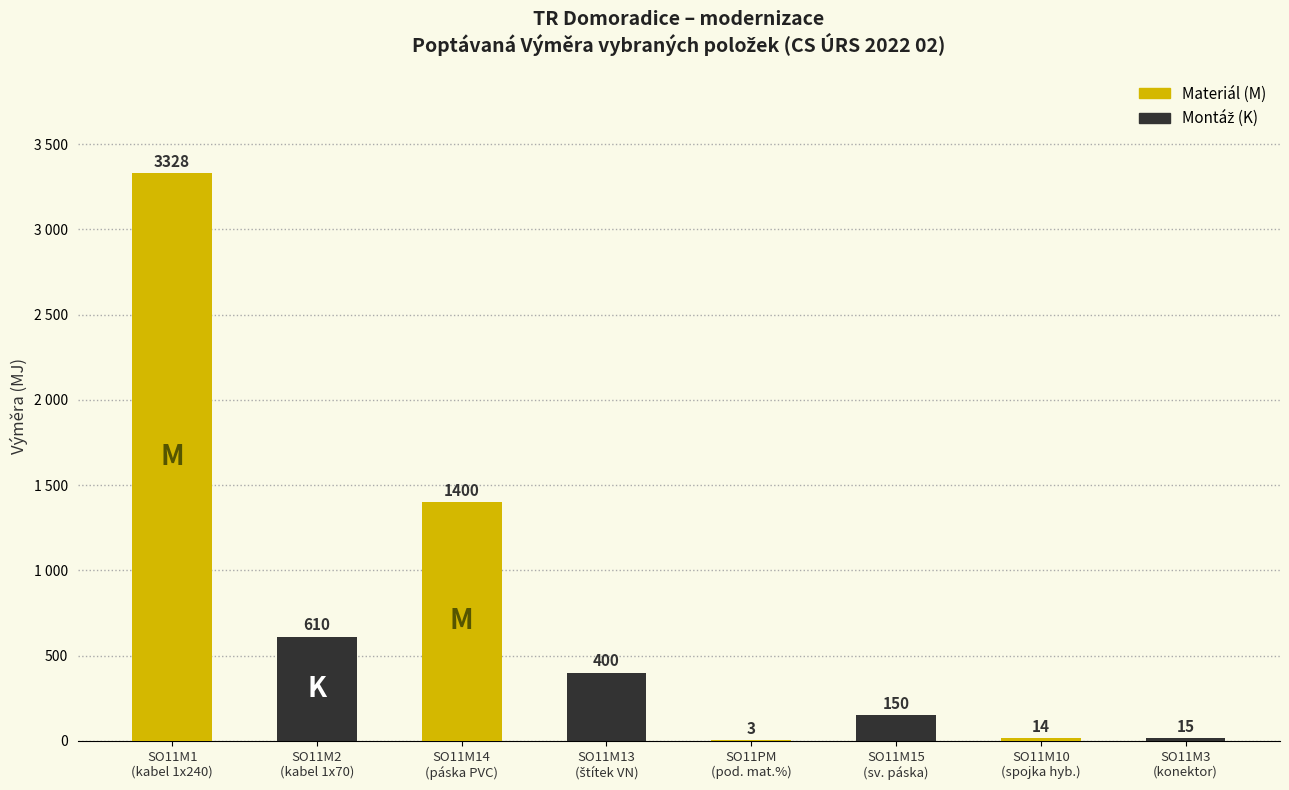

What is the difference between the maximum and minimum values?

3325